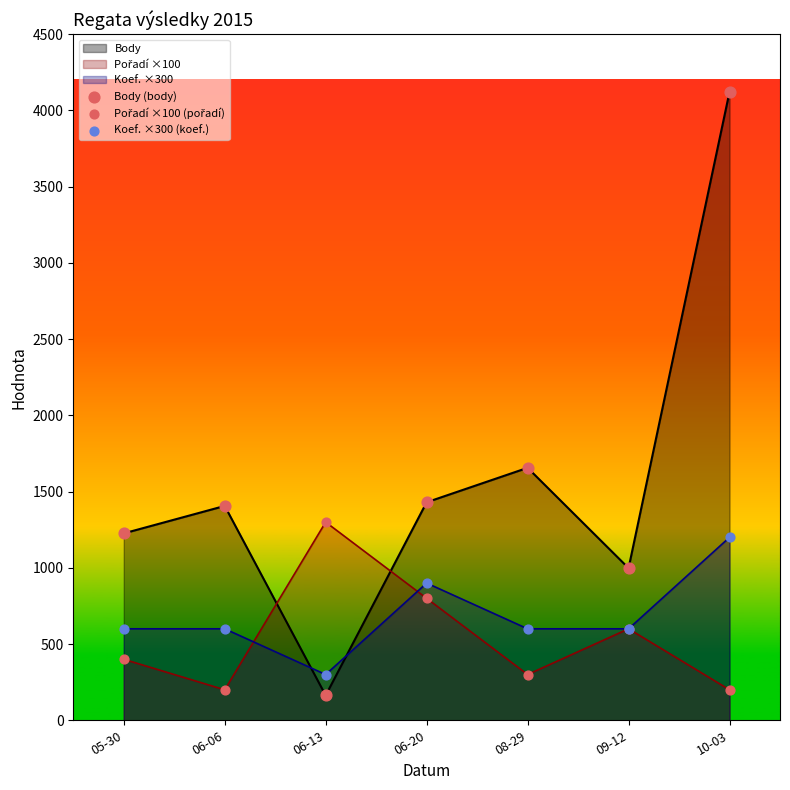

Which series has the widest spread of Y values?

Body (body)